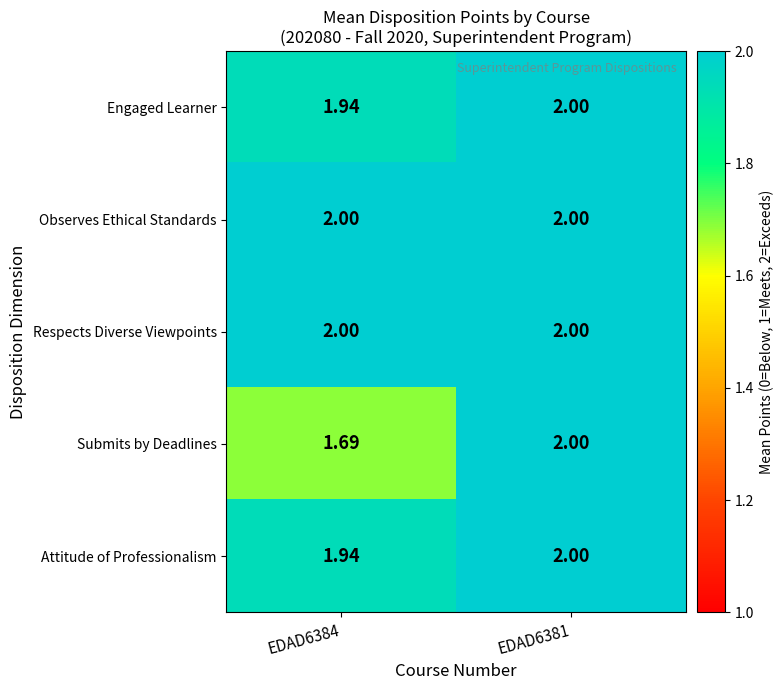

List the series in order of their peak value, highest first.

Engaged Learner, Observes Ethical Standards, Respects Diverse Viewpoints, Submits by Deadlines, Attitude of Professionalism